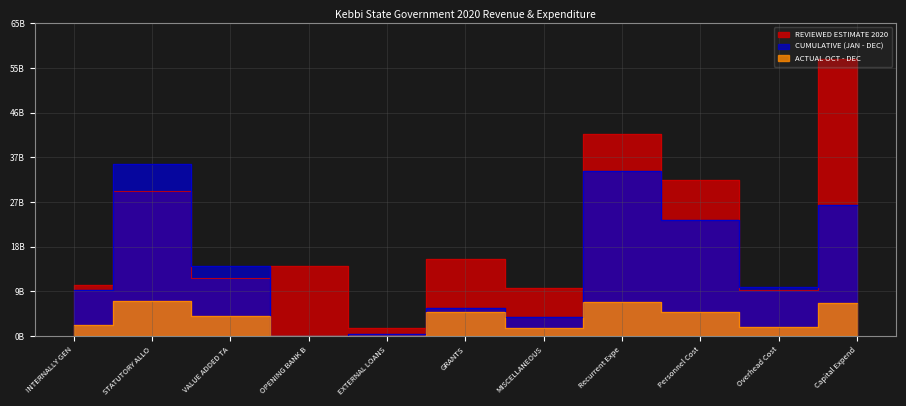

Where does the CUMULATIVE (JAN - DEC) series first go above 10086164773?

STATUTORY ALLO